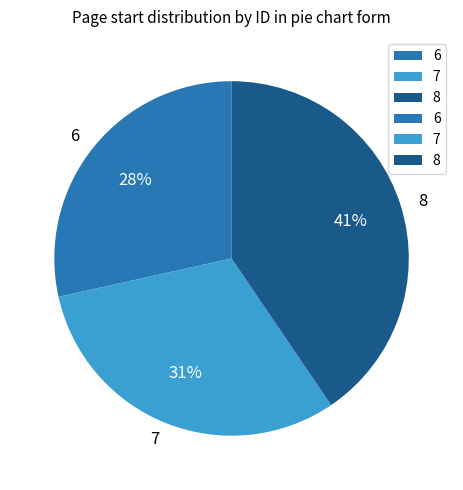

How many slices are in this pie chart?

3